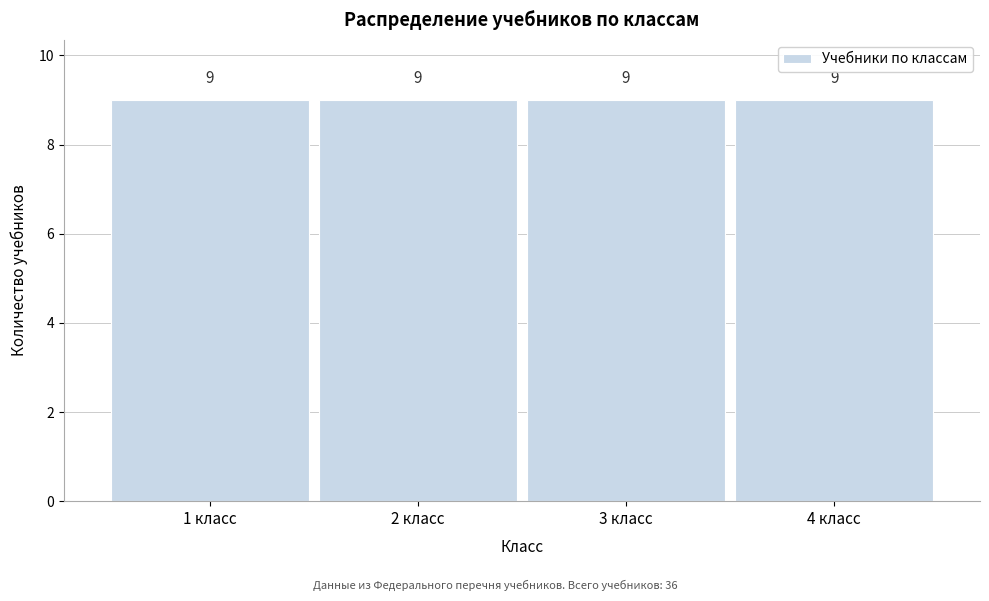

How tall is the bar that spans 1.5 to 2.5 on the x-axis?

9